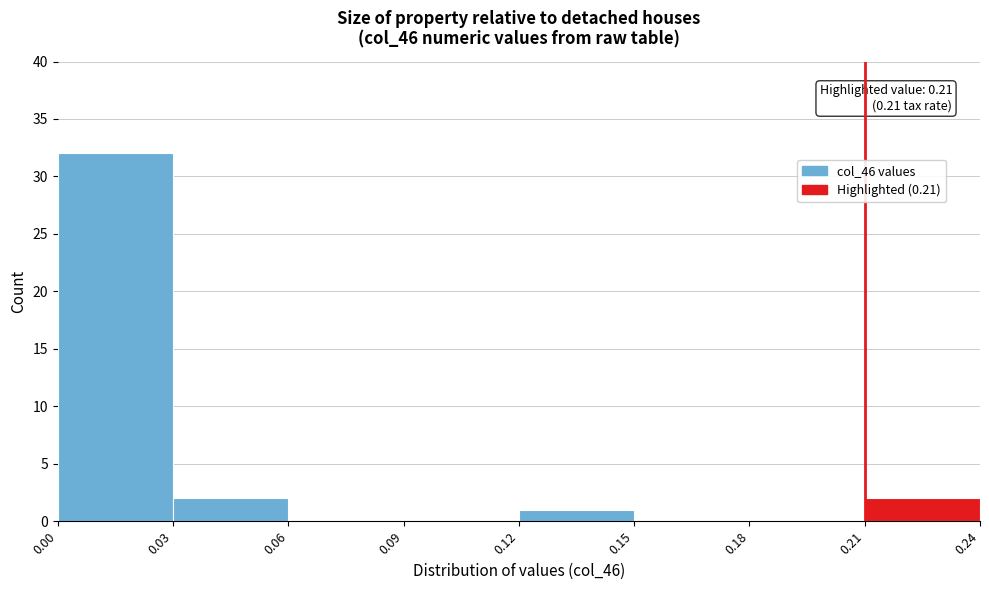

Which range on the x-axis has the tallest bar?

0.00 to 0.03